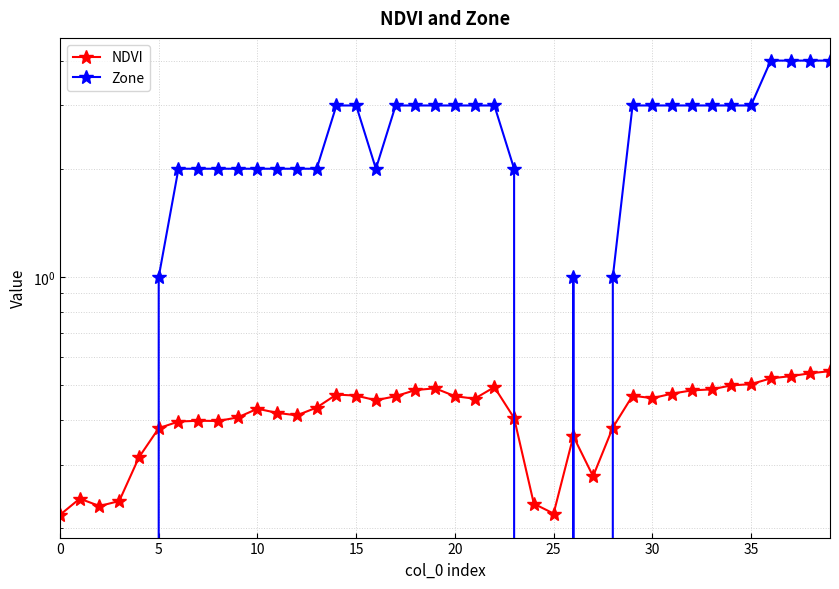

Is it true that Zone equals 2.0 at 12?

True